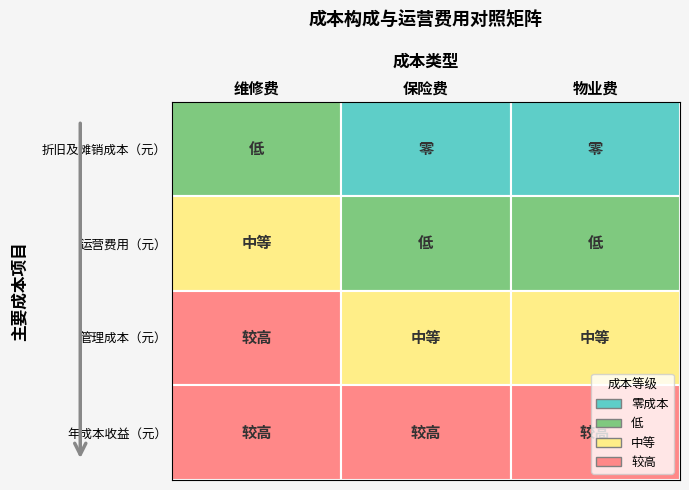

How many data points does each series have?

3